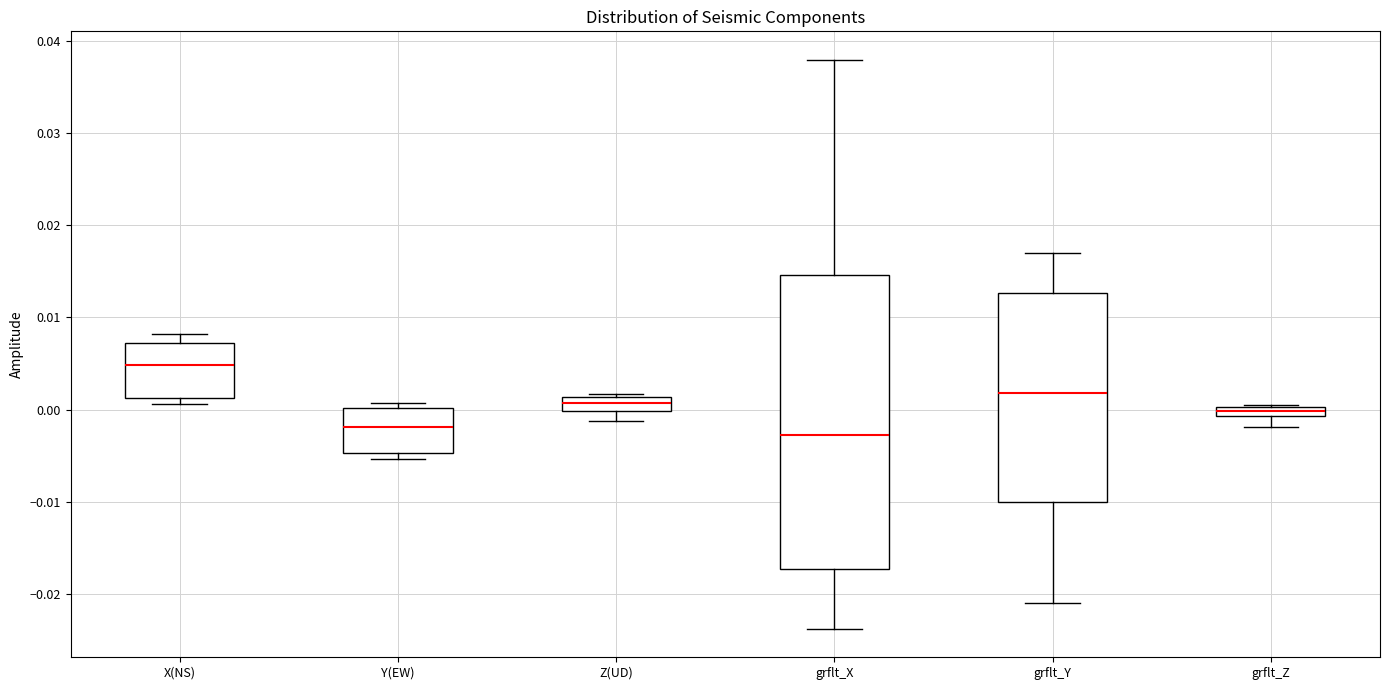

Where does the upper whisker of the box for X(NS) end on the y-axis? The values are not printed on the chart, so give them approximately, as read against the axis.

0.008